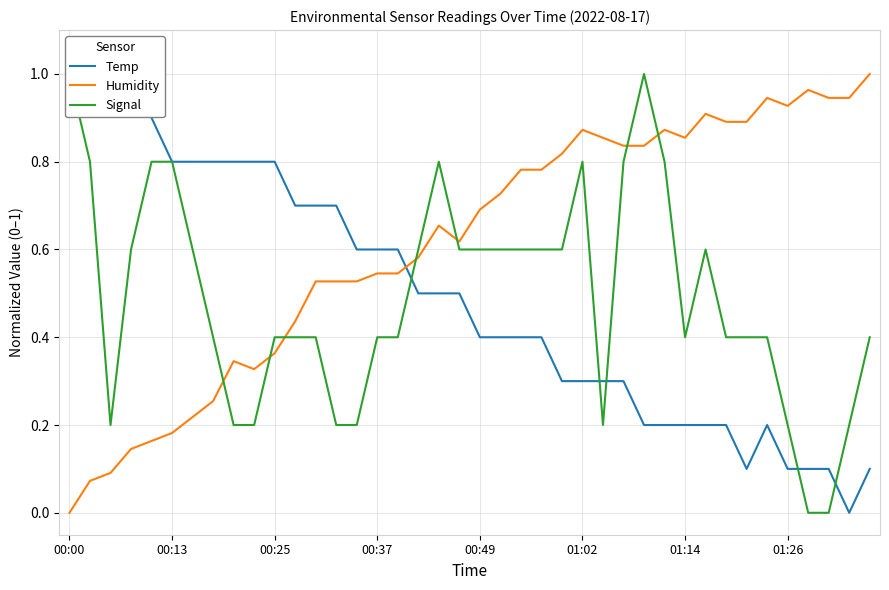

Rank the series at 34 from lowest to highest value.

Temp, Signal, Humidity